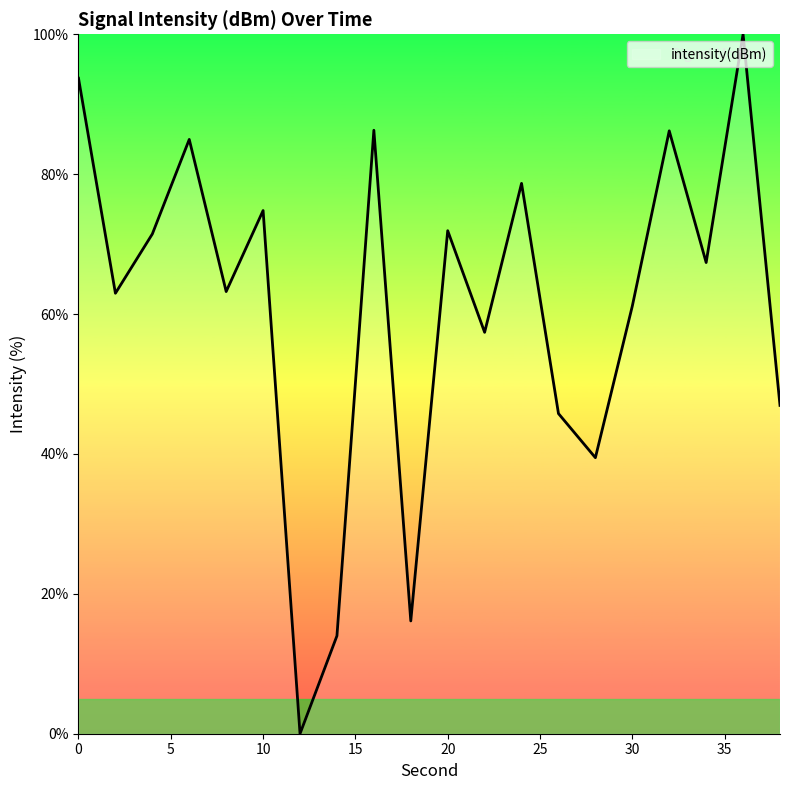

What is the greatest value displayed?

100.0